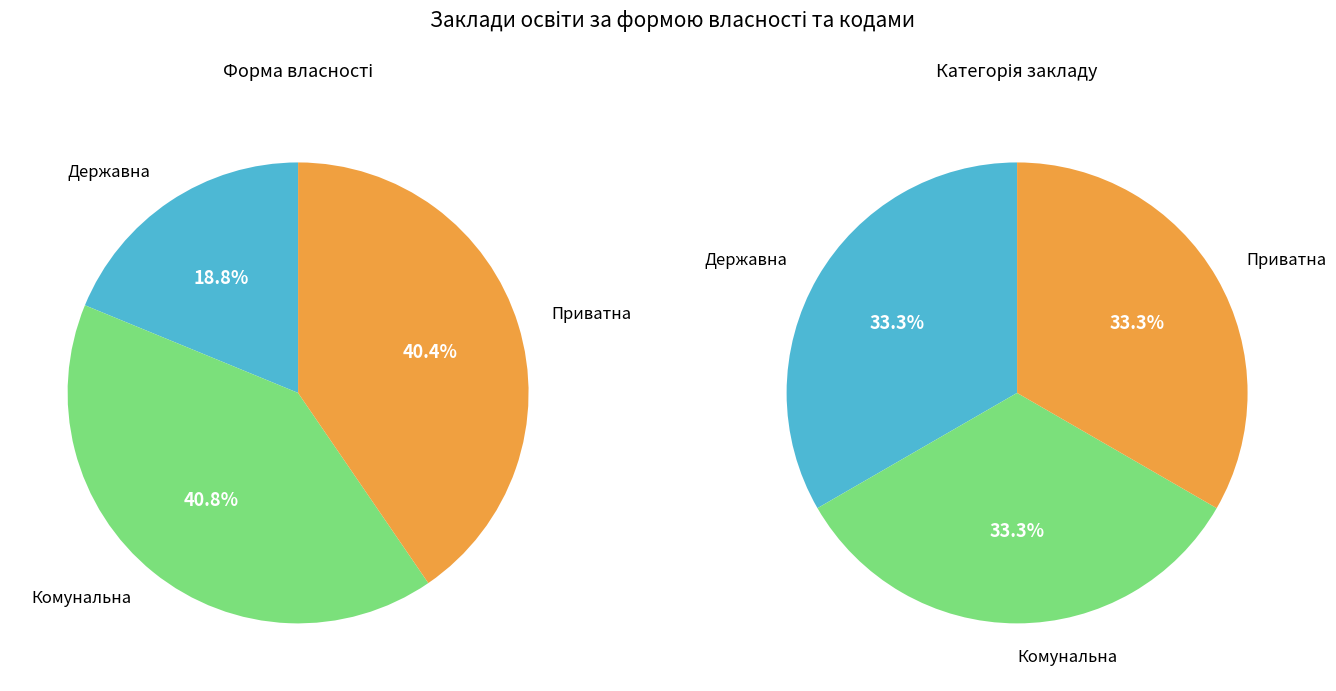

To the nearest percent, what percentage of the pie is Приватна?

40%